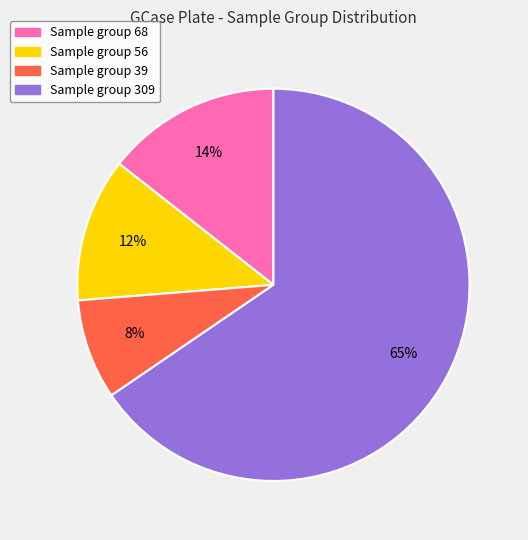

To the nearest percent, what is the average slice percentage?

25%